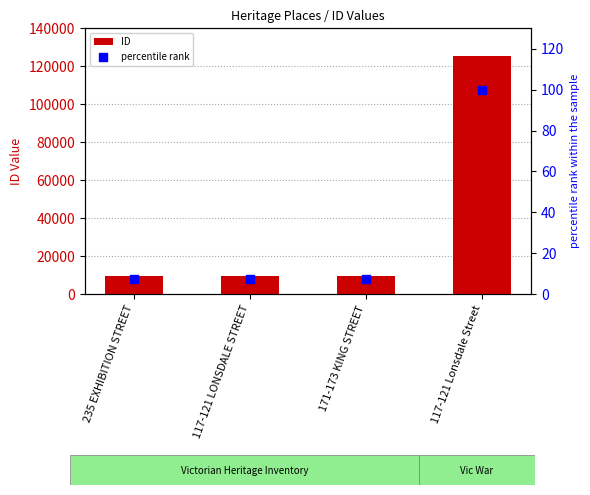

Which series has the largest total across all categories?

ID